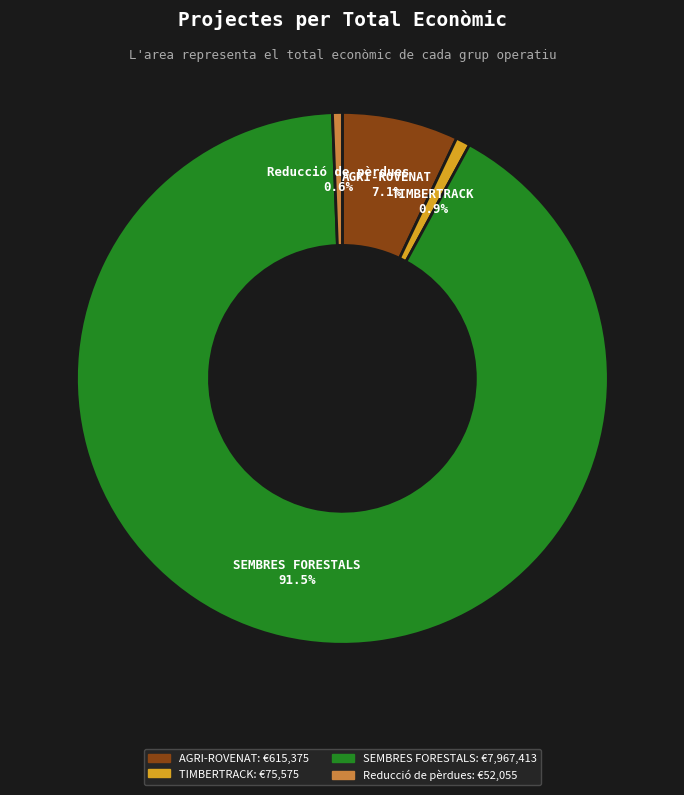

What is the ratio of the value at SEMBRES FORESTALS to the value at AGRI-ROVENAT?

12.9